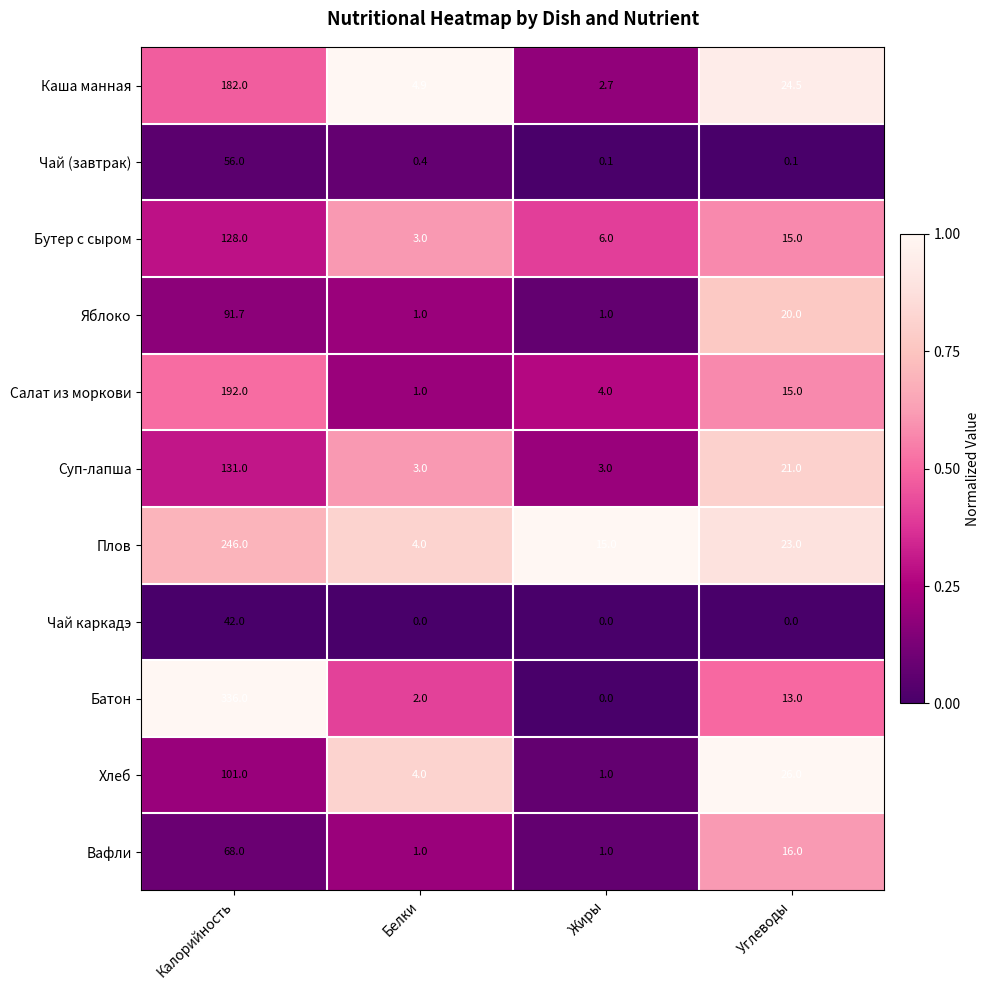

What is the average value of the Яблоко series?

28.4